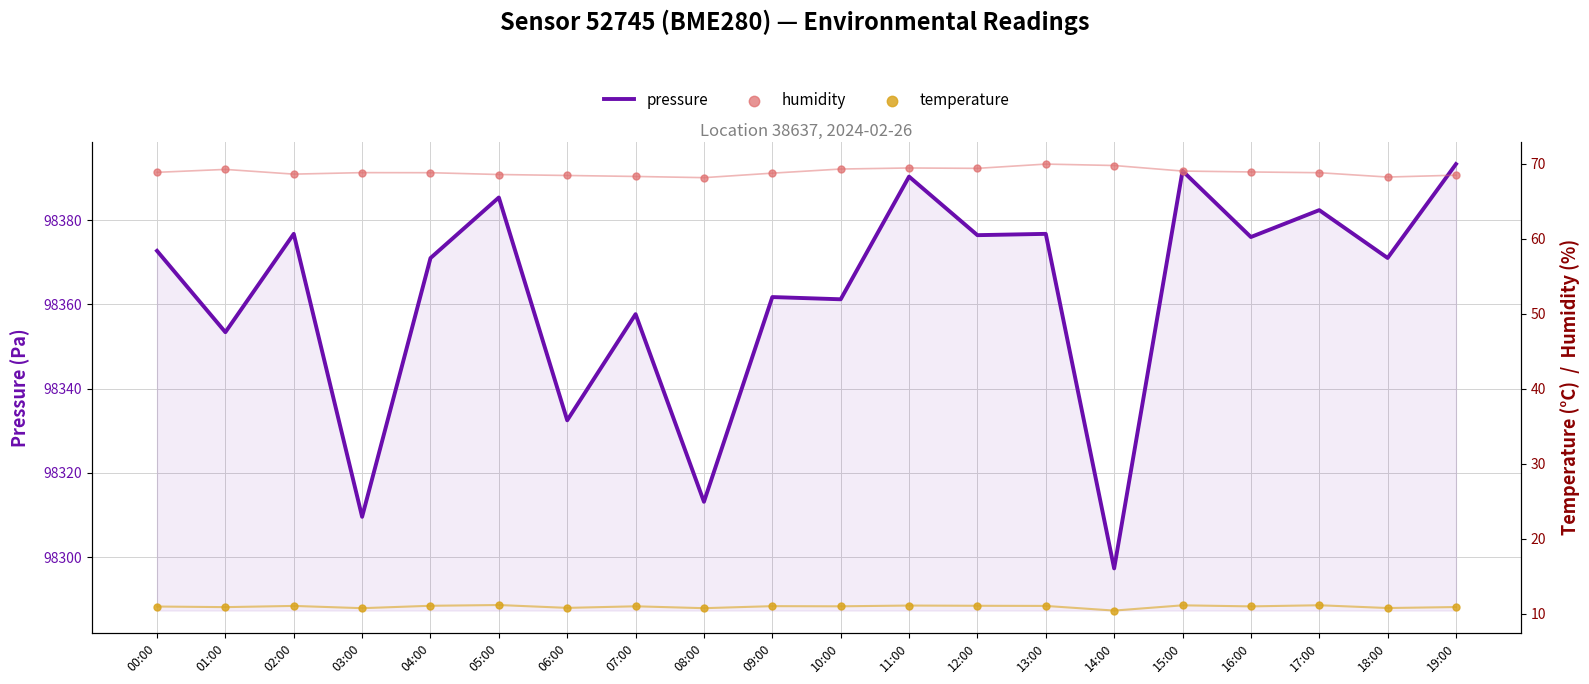

Which series contains the lowest Y value?

temperature